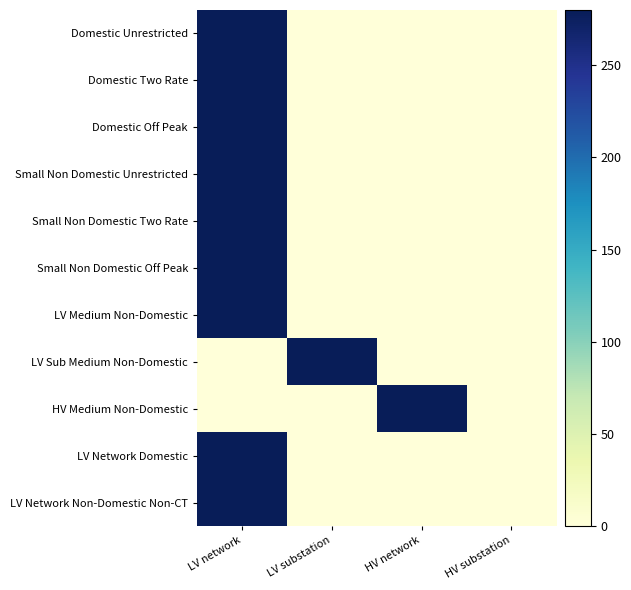

What is the greatest value displayed?

280